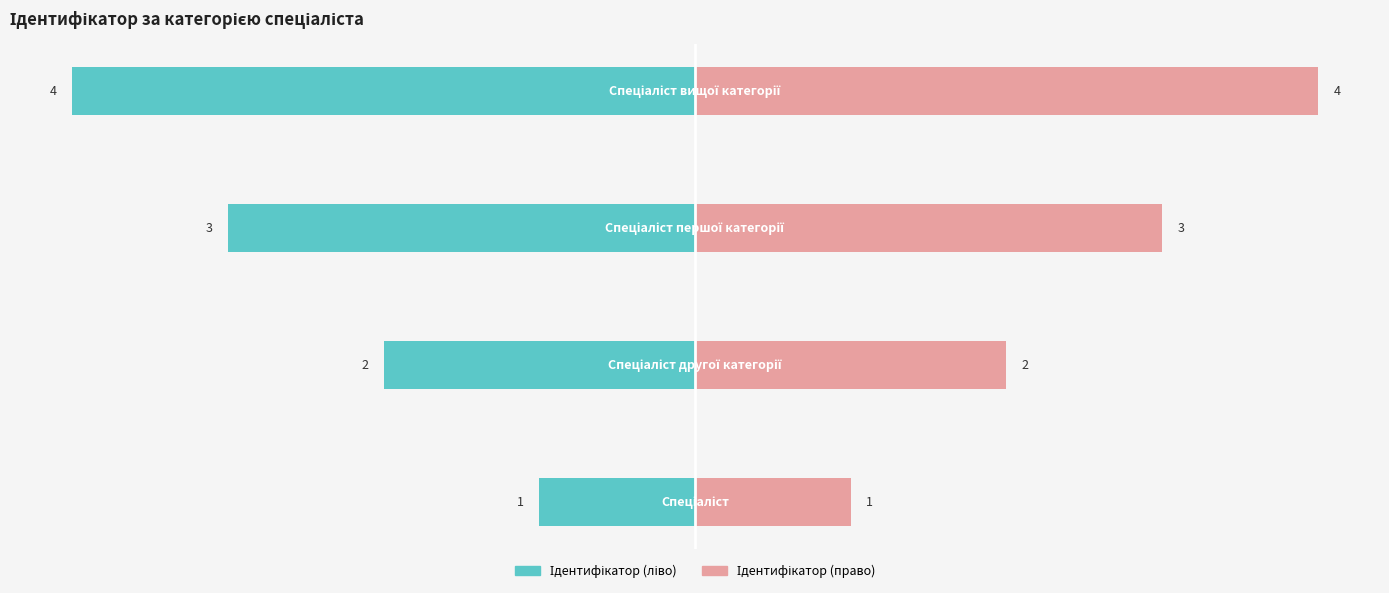

What is the value of the Ідентифікатор (ліво) bar at the 1st from the left?

-1